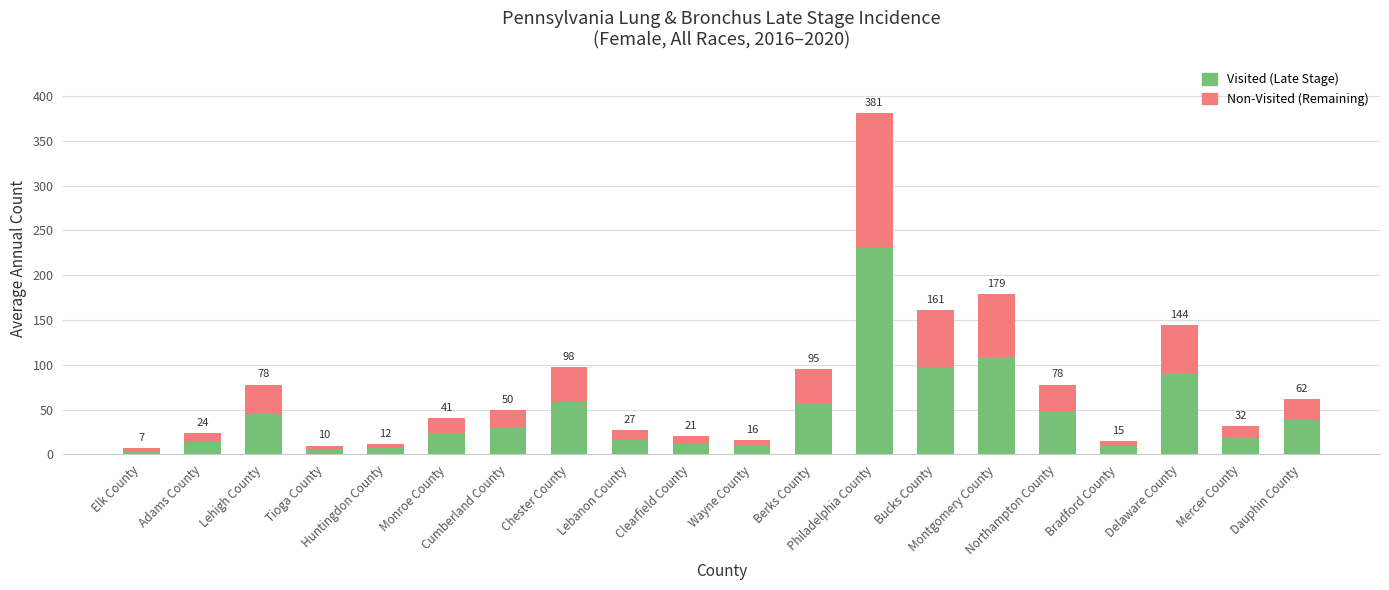

What are all the series names shown in the legend?

Visited (Late Stage), Non-Visited (Remaining)